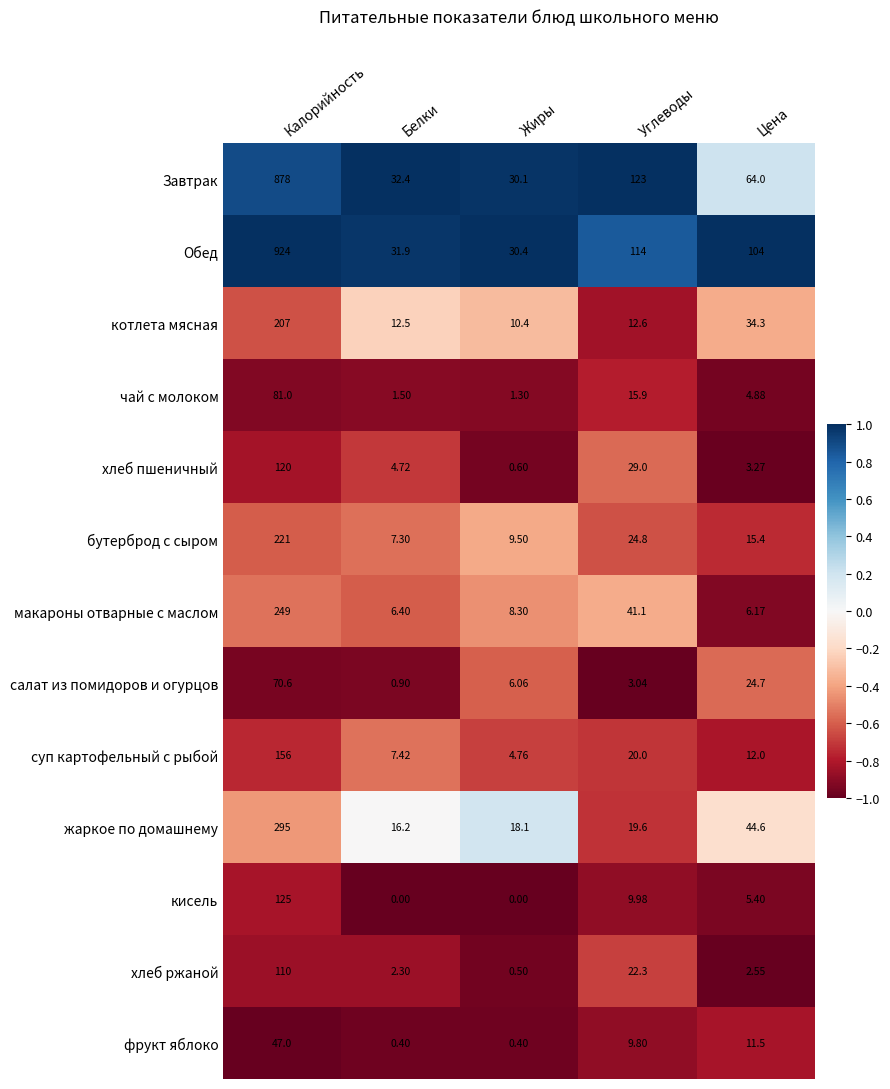

At Жиры, list the series in order from smallest to largest.

кисель, фрукт яблоко, хлеб ржаной, хлеб пшеничный, чай с молоком, суп картофельный с рыбой, салат из помидоров и огурцов, макароны отварные с маслом, бутерброд с сыром, котлета мясная, жаркое по домашнему, Завтрак, Обед